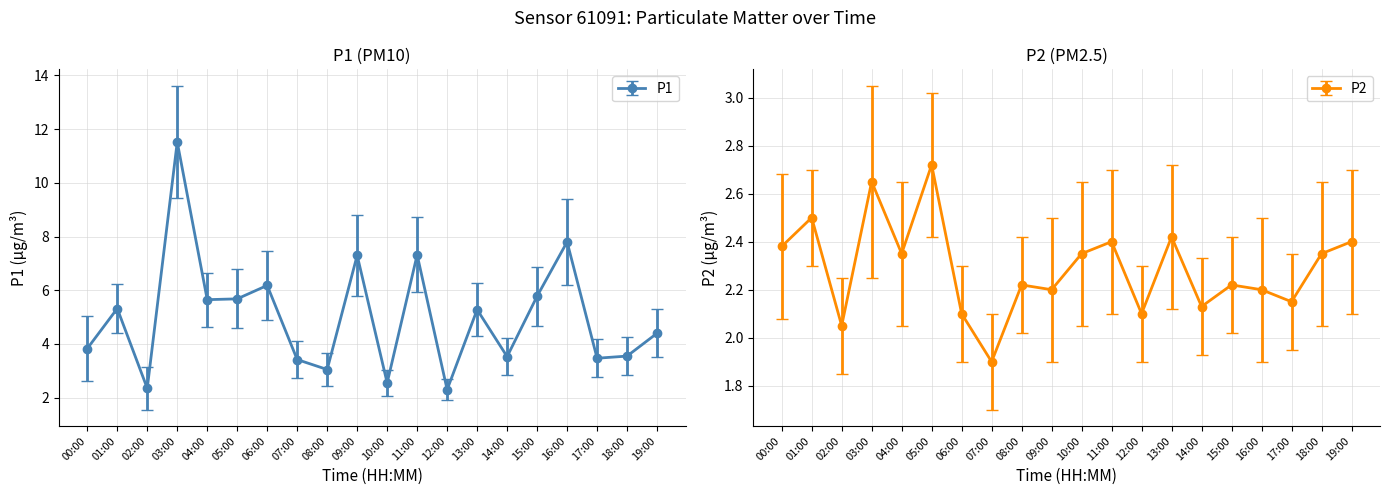

In P1, how many points are higher than both neighbors (excluding endpoints)?

7